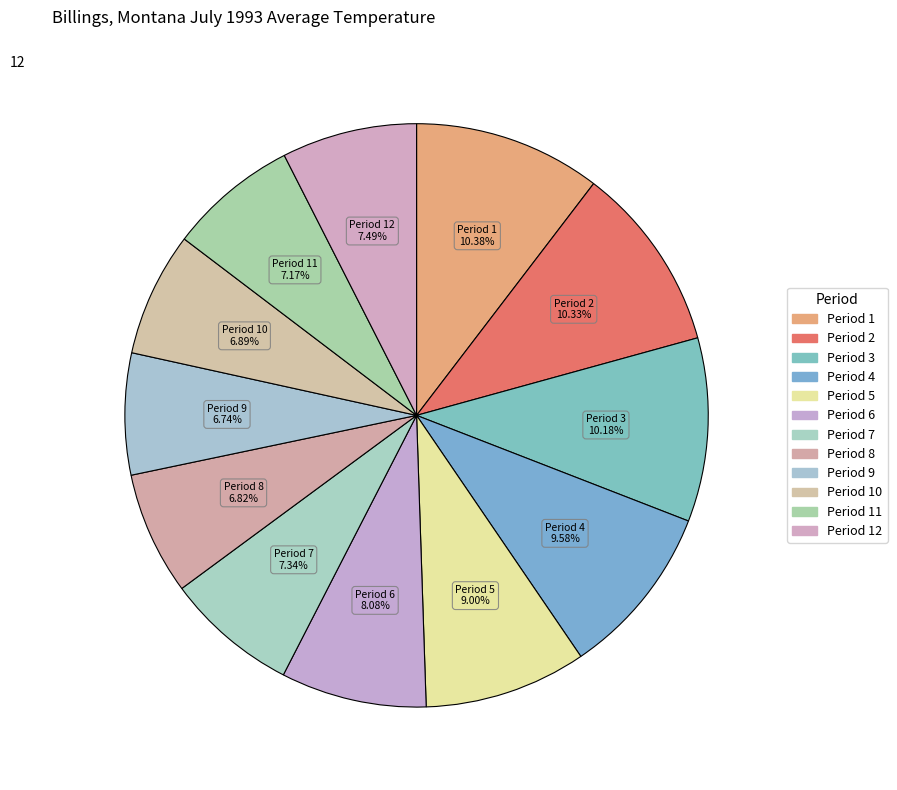

How many slices are in this pie chart?

12